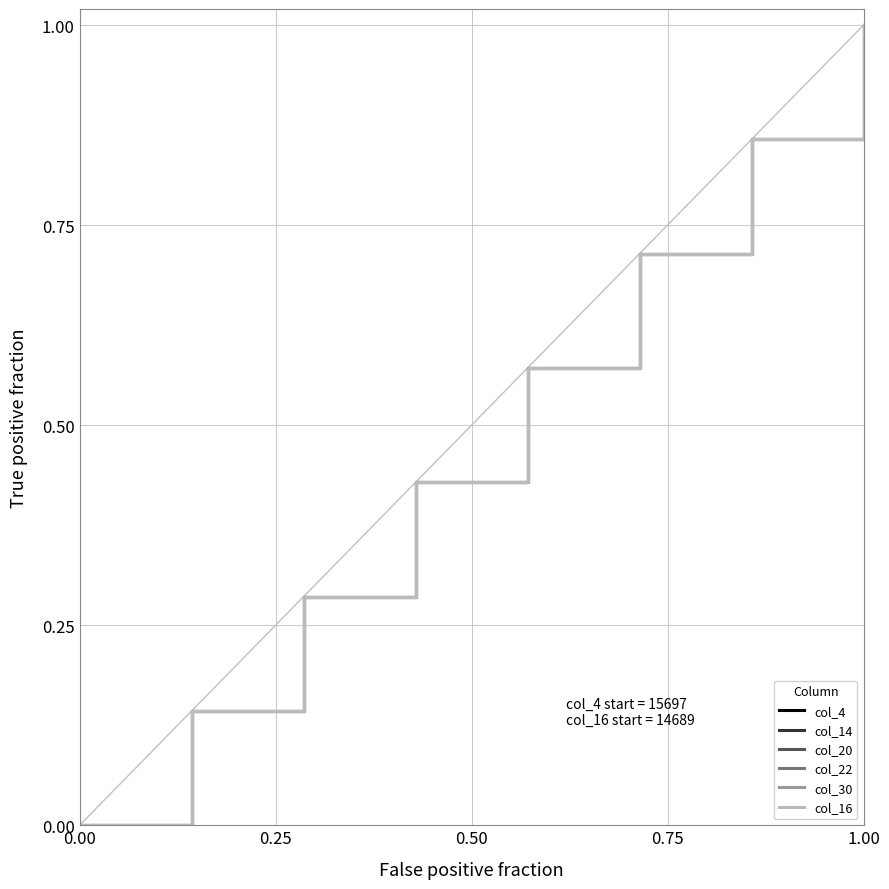

True or false: col_22 and col_20 cross at least once.

False